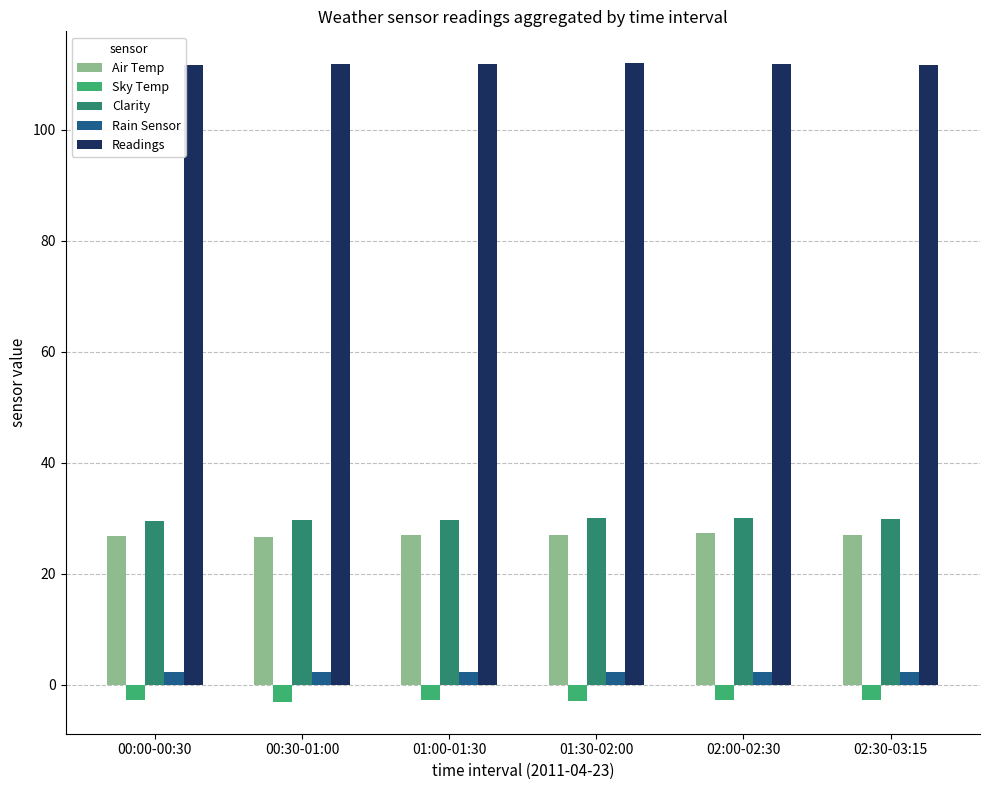

Which series has the largest total across all categories?

Readings